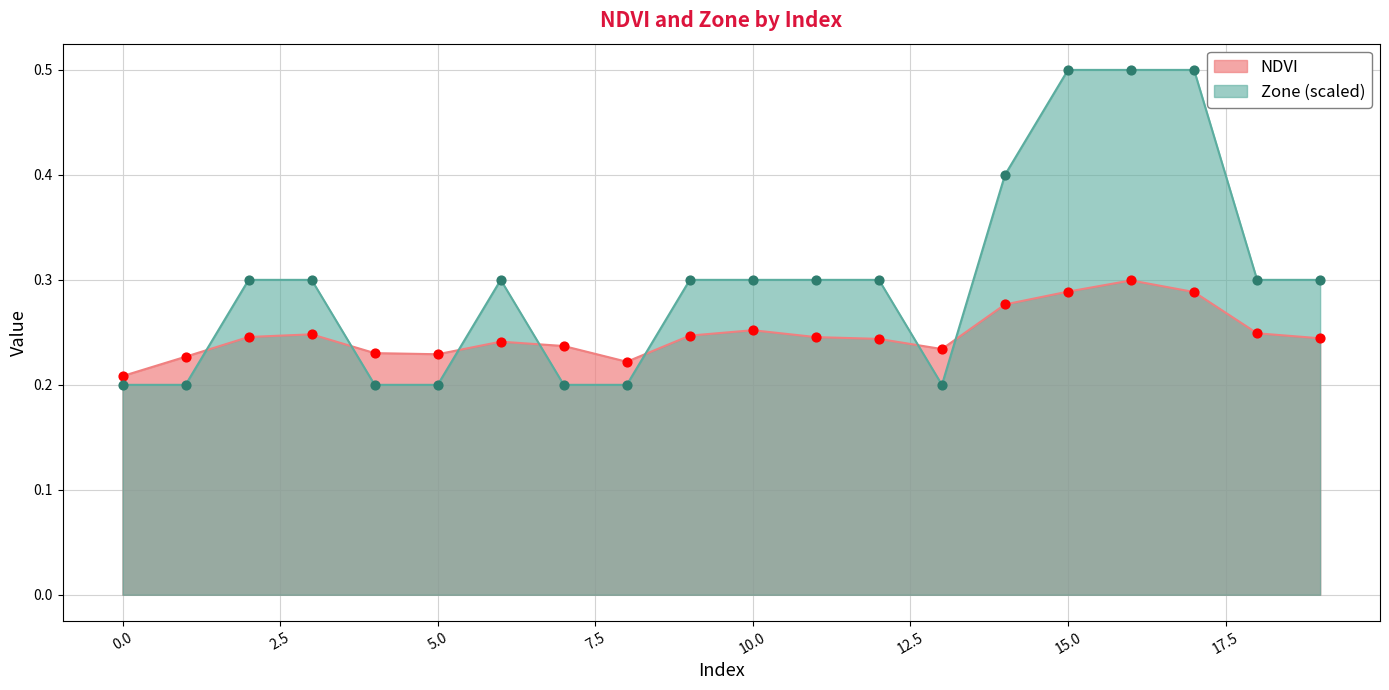

Which series reaches the minimum Y coordinate?

Zone